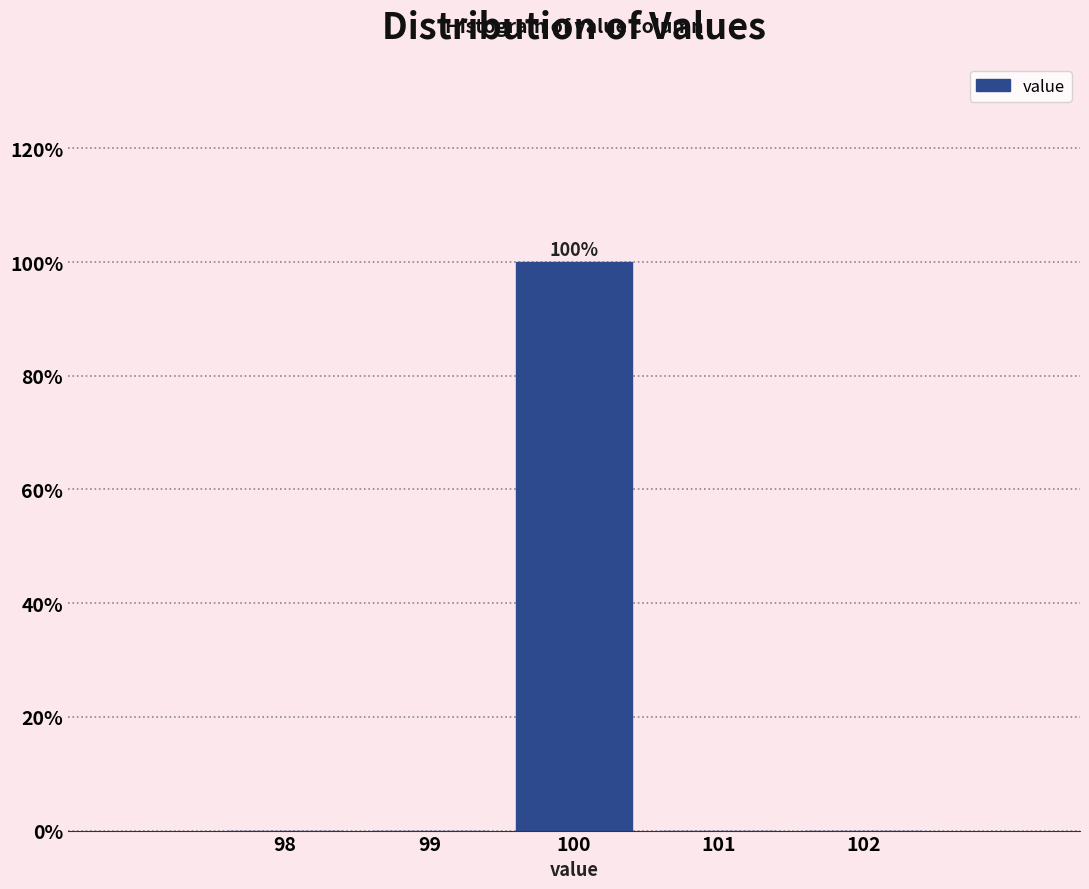

Over which range of the x-axis is the bar tallest?

99.5 to 100.5